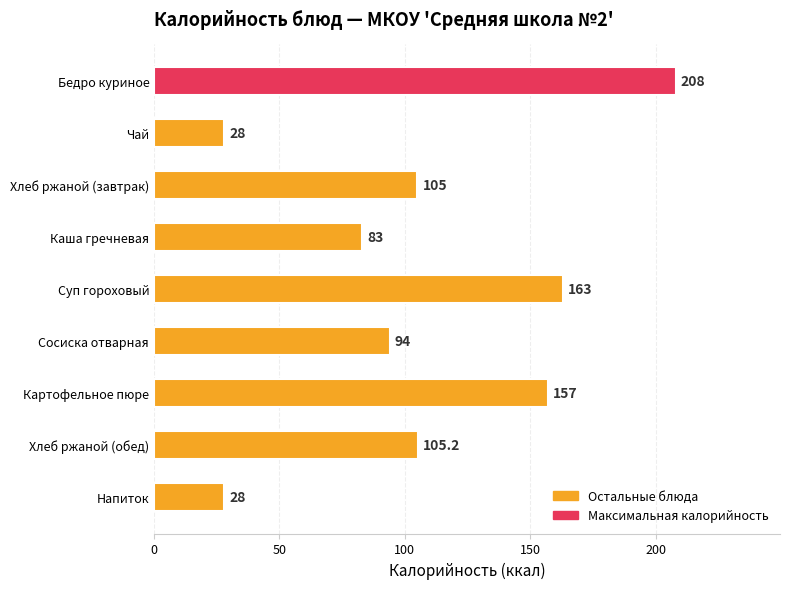

How many bars are there in total?

9